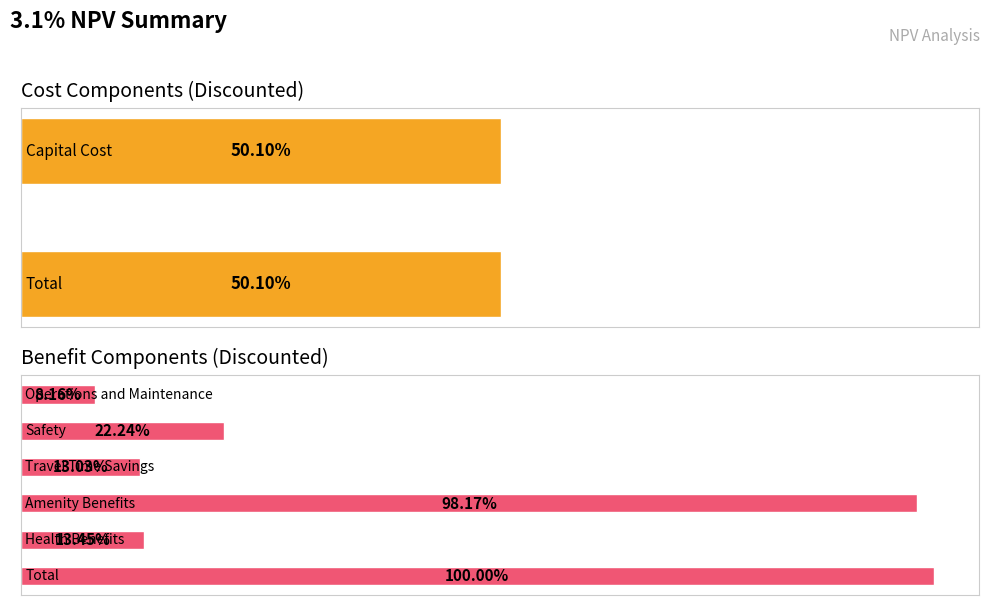

How many data points in Benefits are less than 4744210?

4